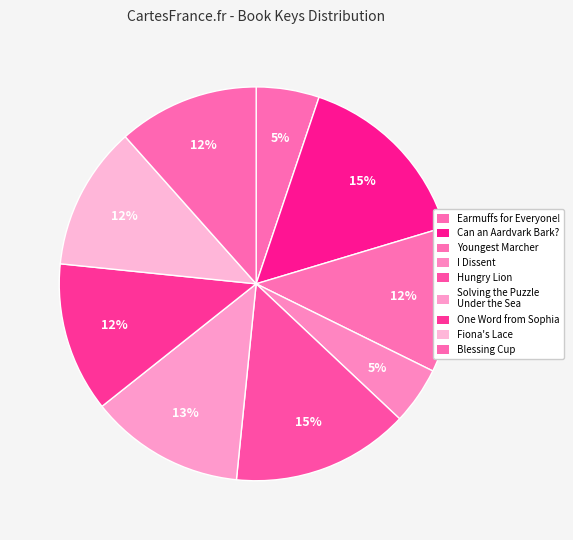

Rank the categories by value from highest to lowest.

Can an Aardvark Bark?, Hungry Lion, Solving the Puzzle Under the Sea, One Word from Sophia, Youngest Marcher, Fiona's Lace, Blessing Cup, Earmuffs for Everyone!, I Dissent